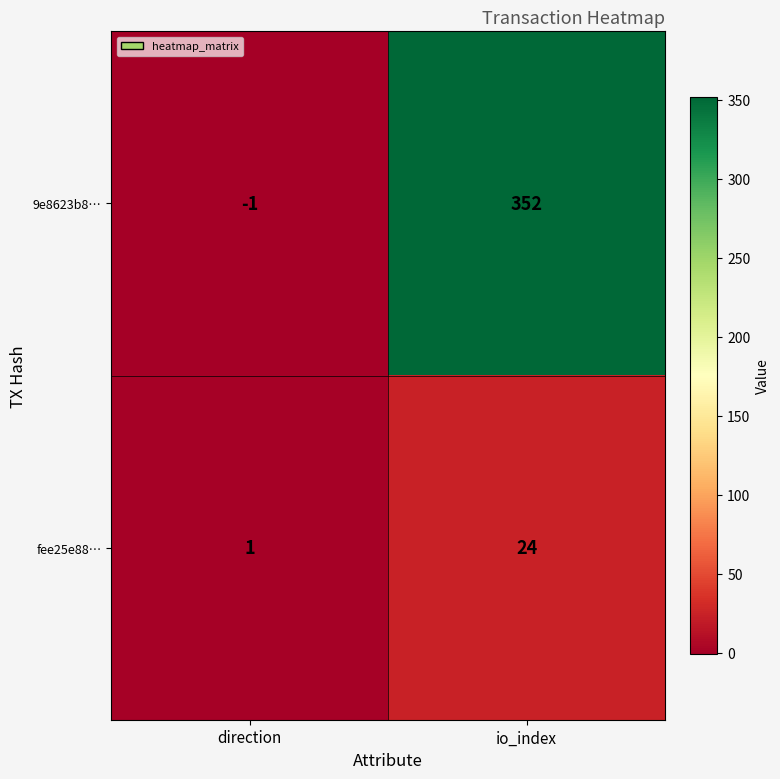

Which series has the largest total across all categories?

9e8623b8…